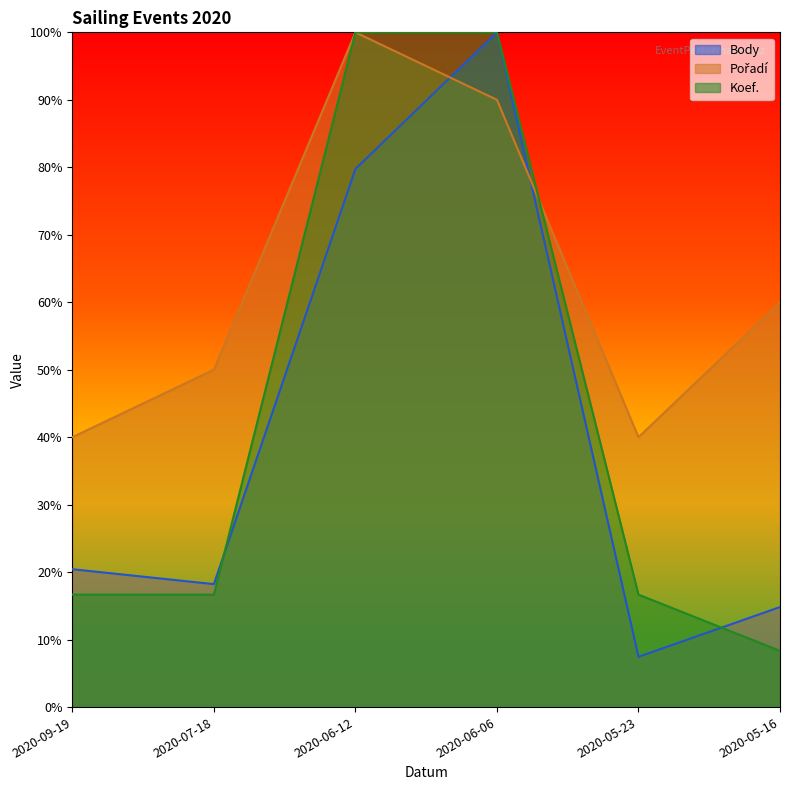

True or false: Pořadí and Koef. cross at least once.

True